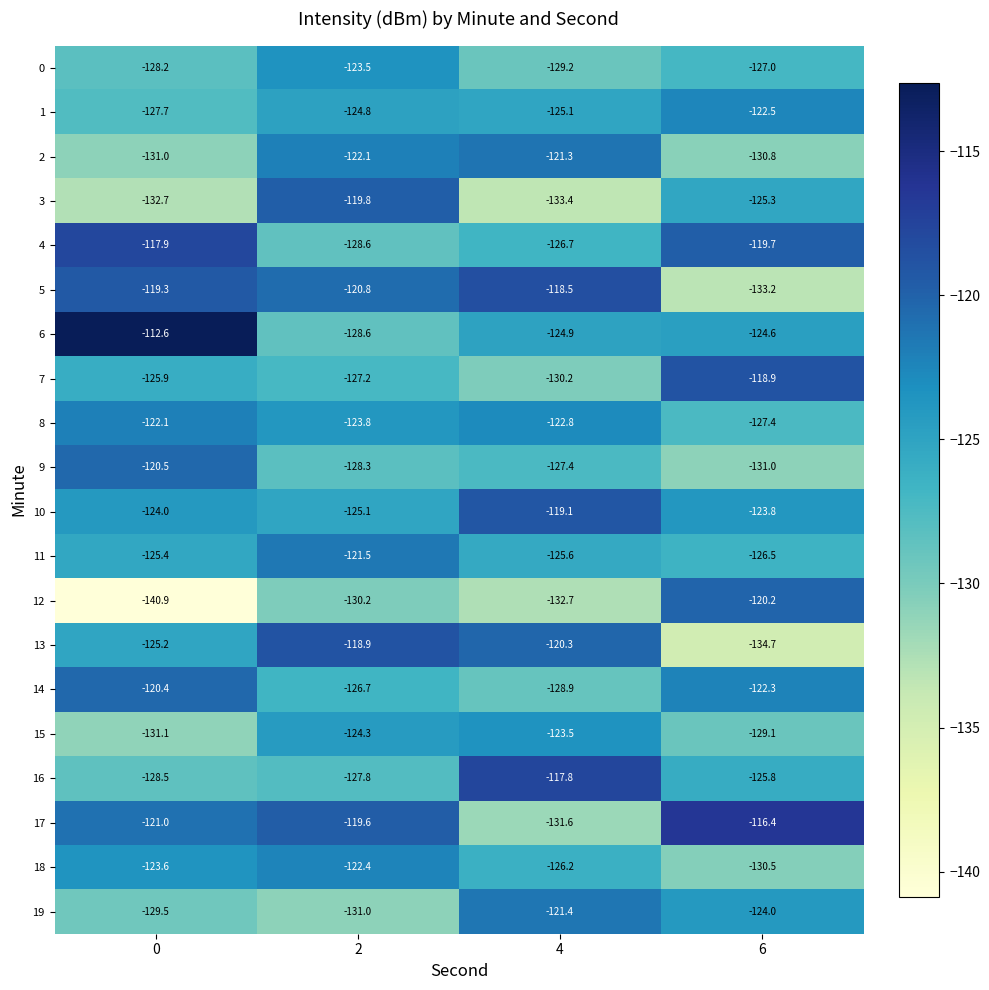

What is the minimum value shown in the chart?

-140.9